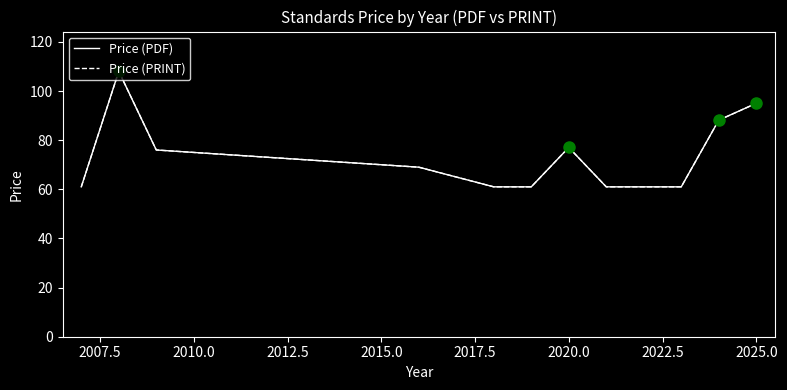

What is the value of the Price (PRINT) point at the 1st from the left?

61.0